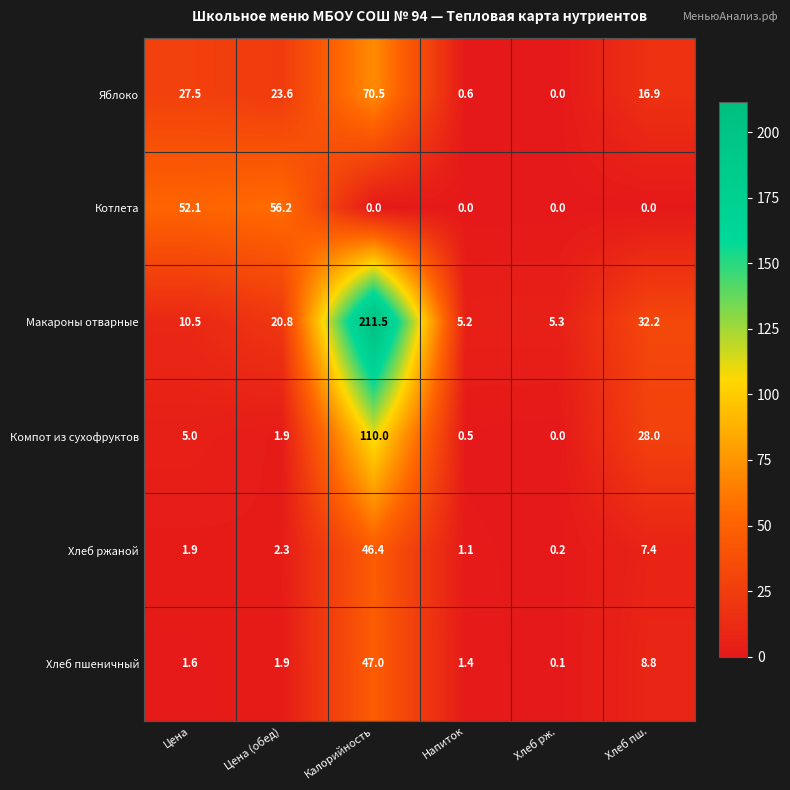

At which category is the sum across all series the highest?

Калорийность